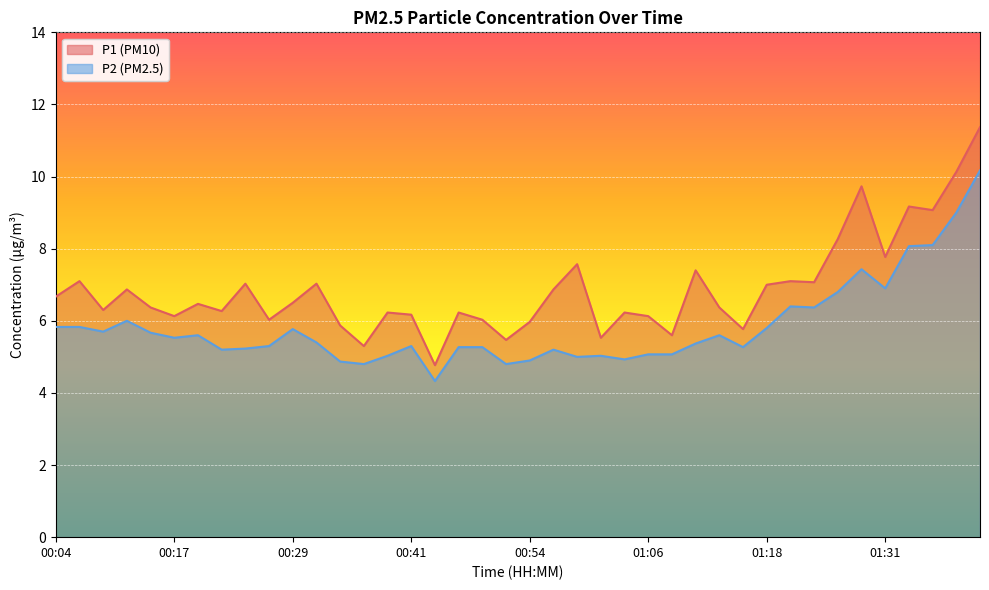

How many values in the P1 series exceed 6?

32